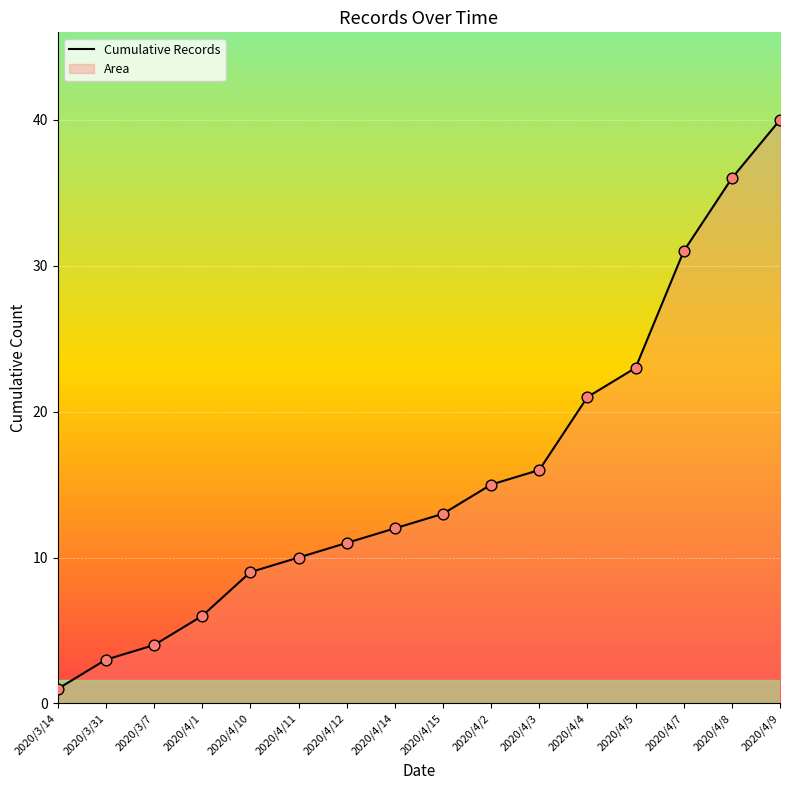

What is the ratio of the value at 2020/4/9 to the value at 2020/4/7?

1.3